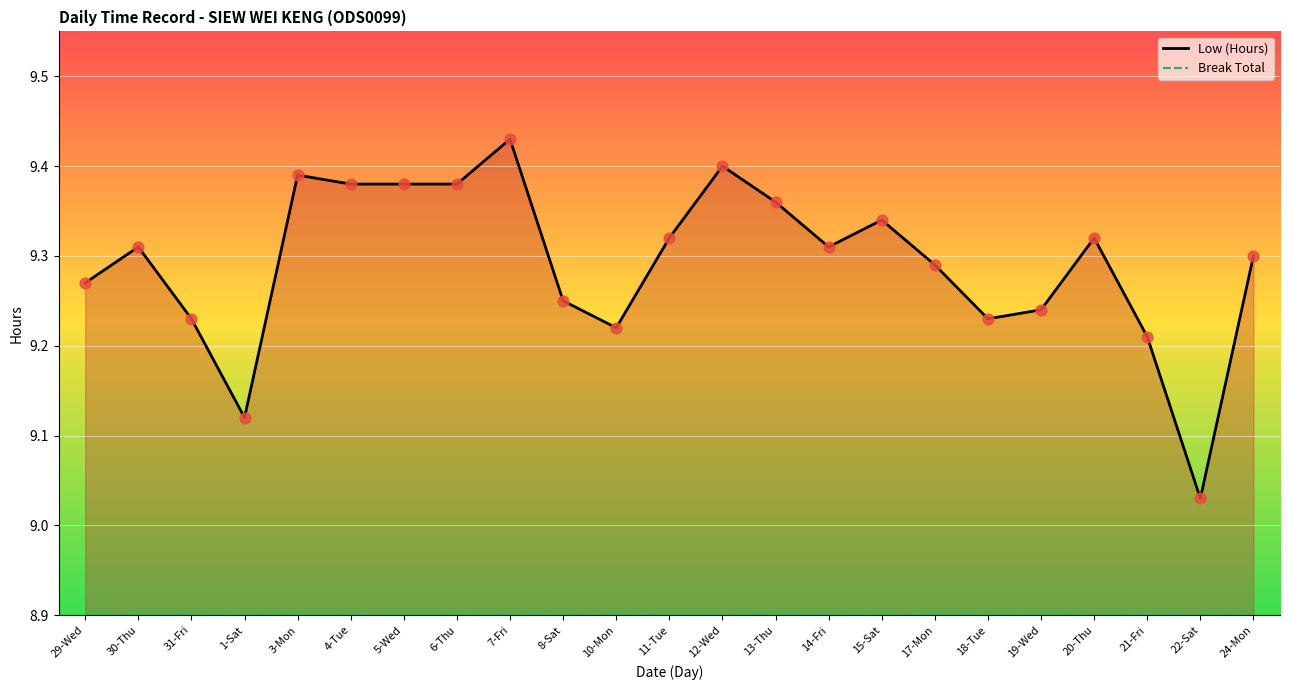

What is the total value across all series at 31-Fri?

18.1